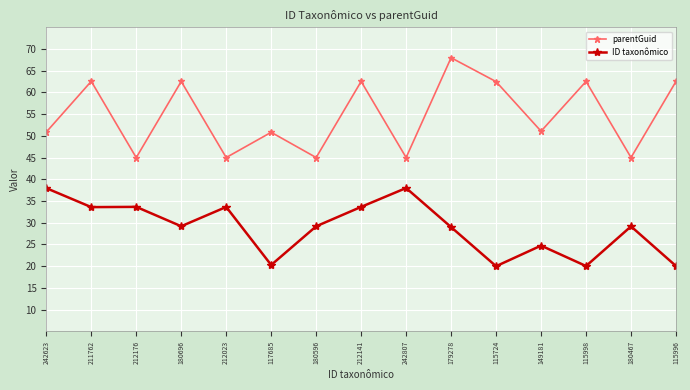

Between 117685 and 179278, which series saw the biggest shift?

parentGuid